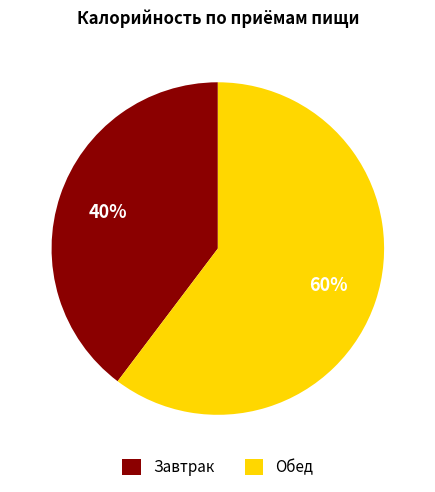

Which category has the biggest portion of the pie?

Обед